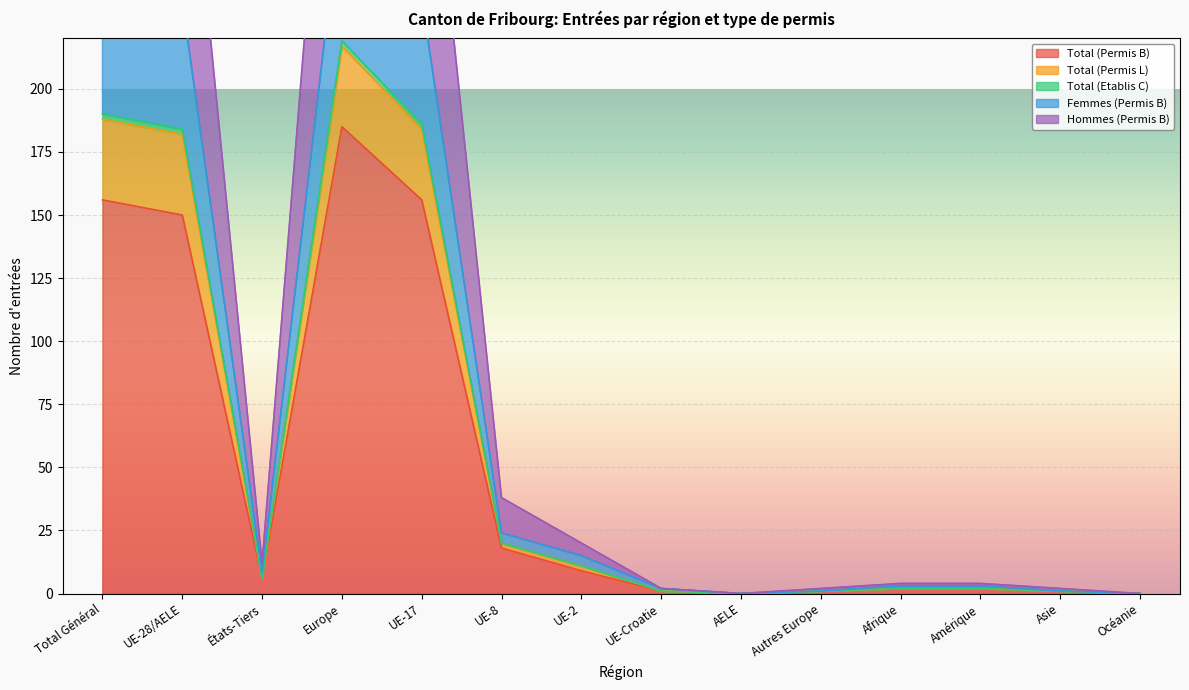

Which has a higher value, Autres Europe or Asie?

Autres Europe